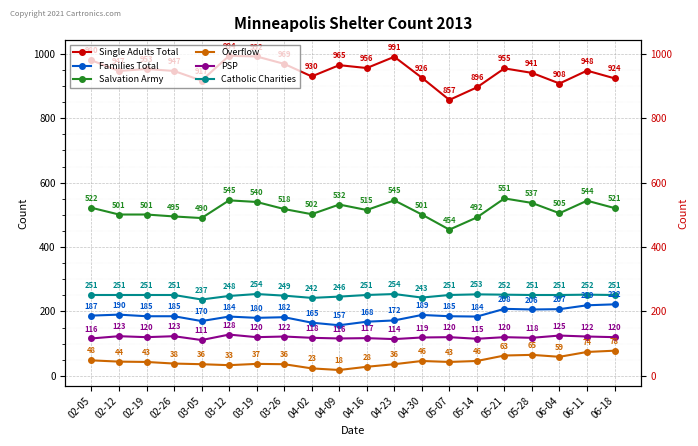

At which category is the sum across all series the highest?

06-11